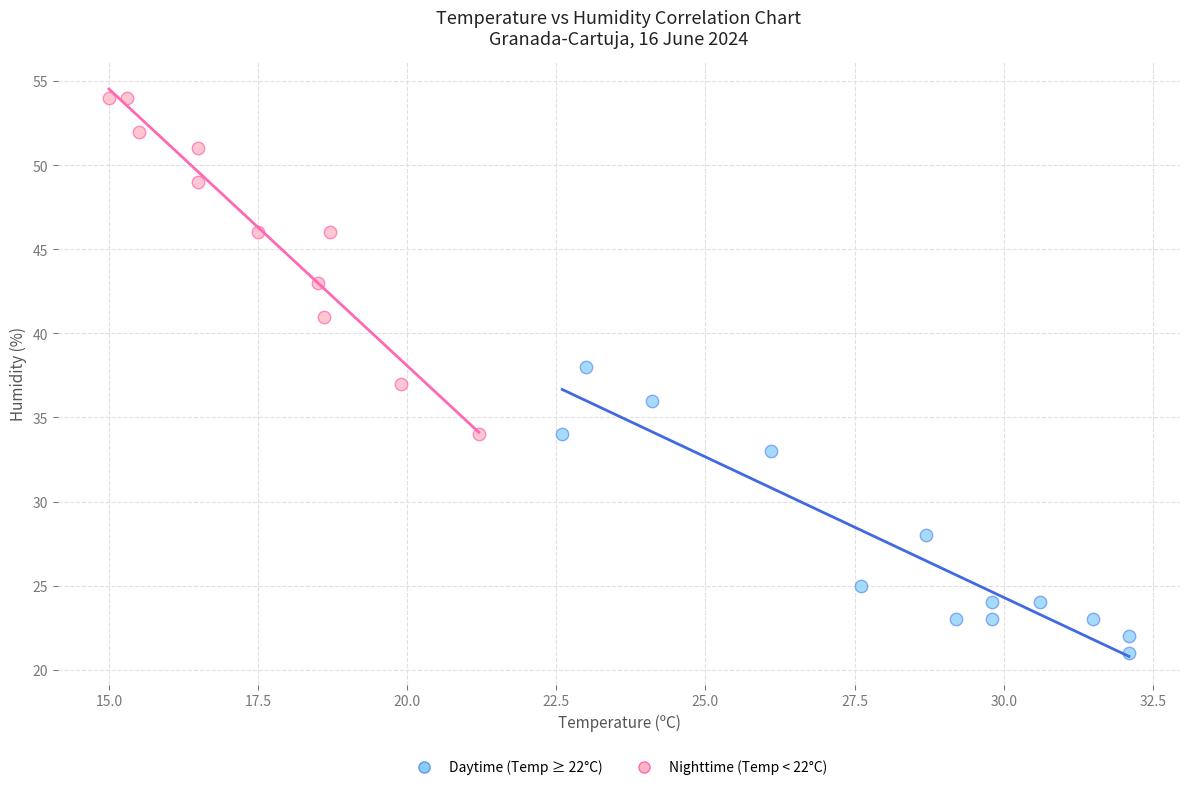

Which series contains the highest Y value?

Nighttime (Temp < 22°C)